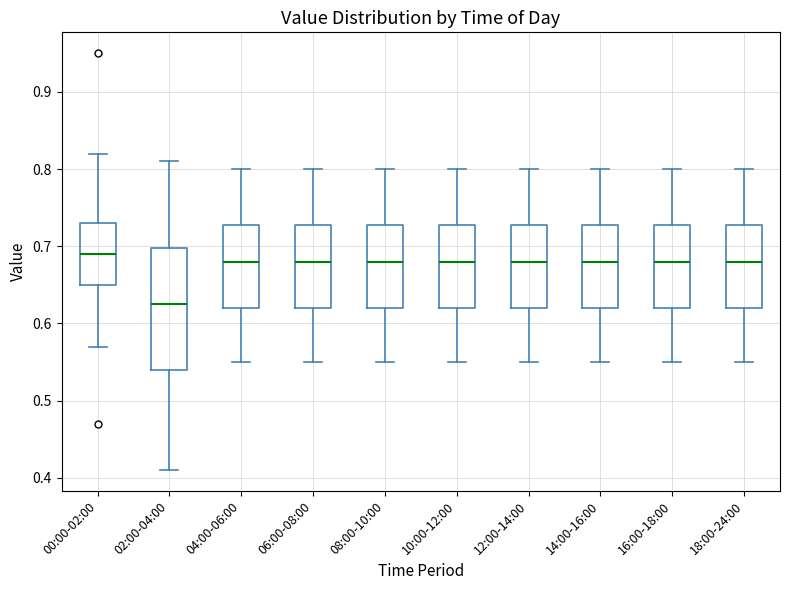

Where does the median line of the box for 16:00-18:00 sit on the y-axis? The values are not printed on the chart, so give them approximately, as read against the axis.

0.68